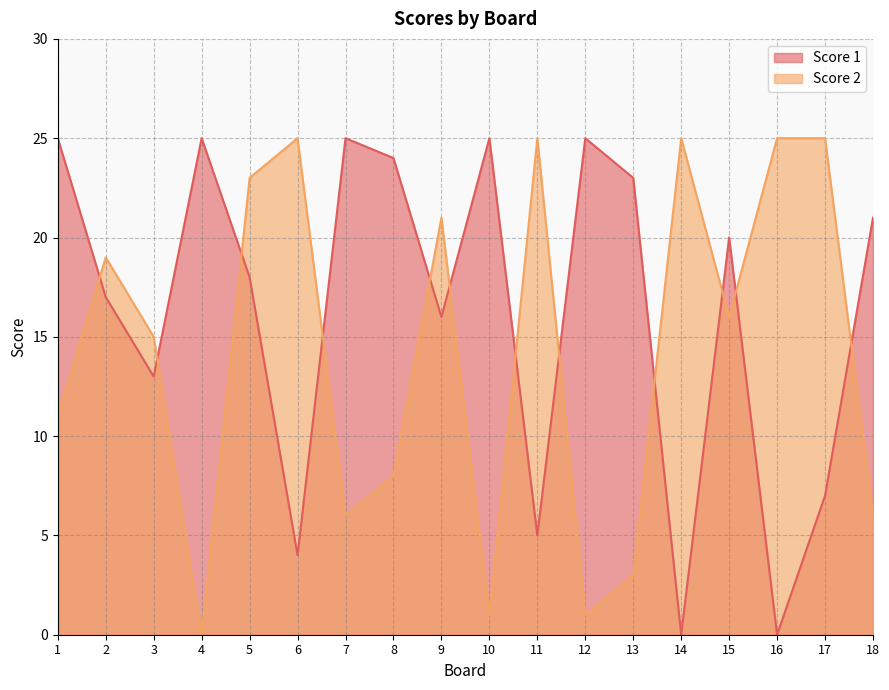

At 16, list the series in order from smallest to largest.

Score 1, Score 2